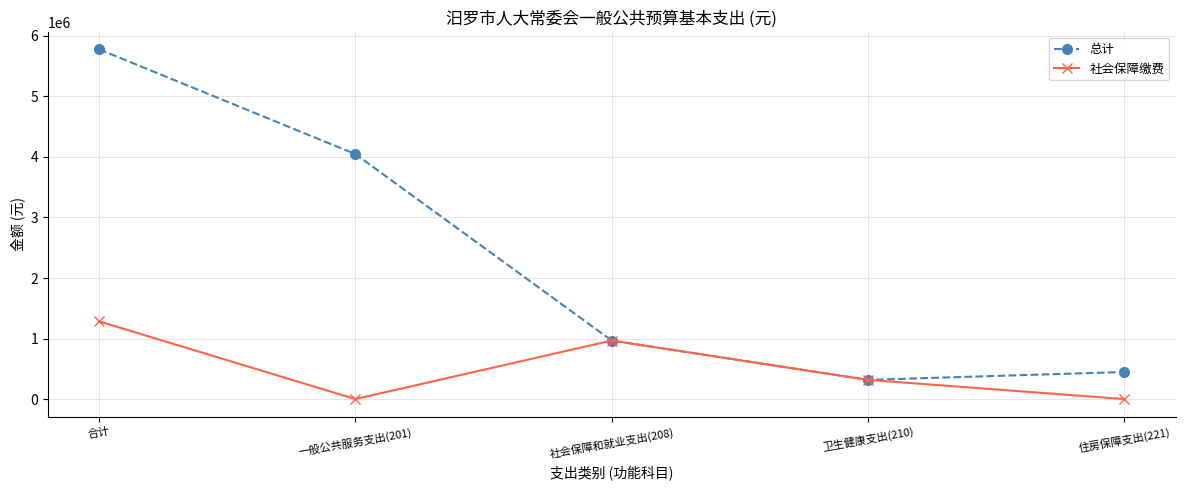

Between 社会保障和就业支出(208) and 住房保障支出(221), which series saw the biggest shift?

社会保障缴费